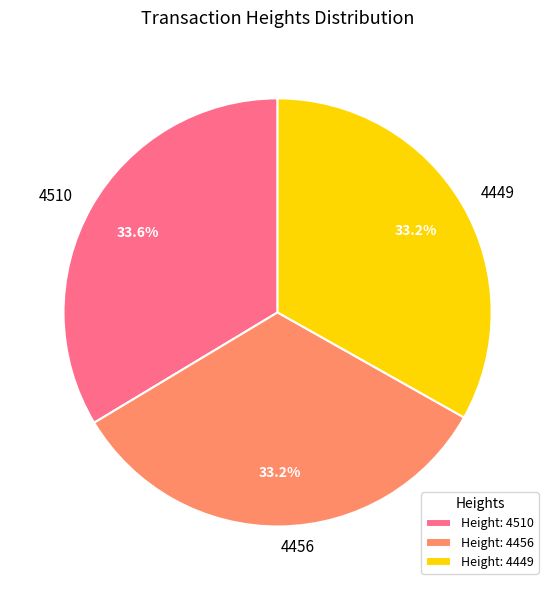

How many slices are in this pie chart?

3